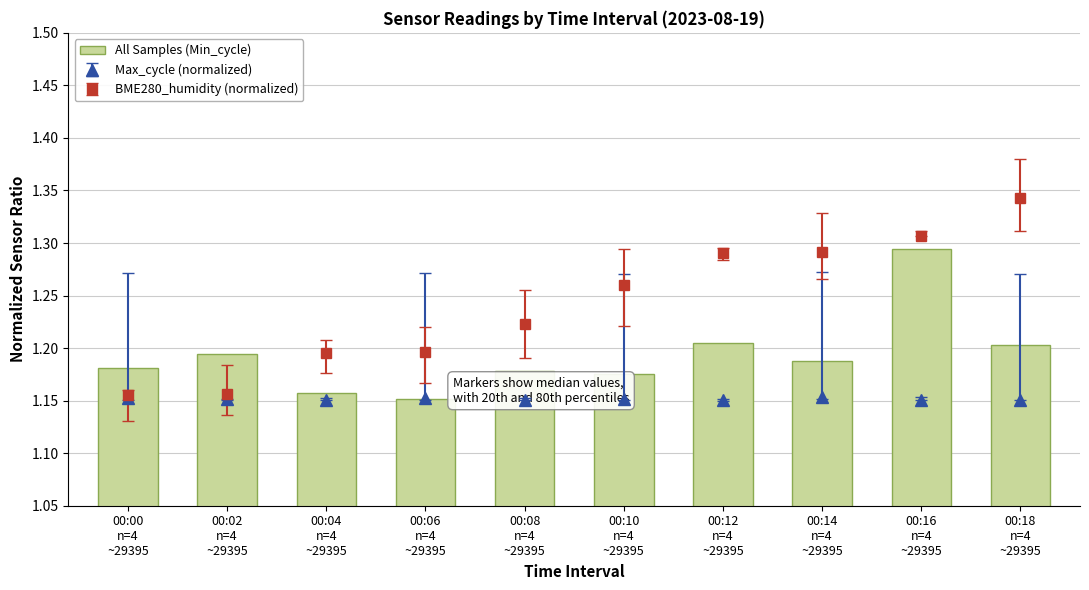

Reading left to right, extract all data points from this chart.

00:00
n=4
~29395=1.2	00:02
n=4
~29395=1.2	00:04
n=4
~29395=1.2	00:06
n=4
~29395=1.2	00:08
n=4
~29395=1.2	00:10
n=4
~29395=1.2	00:12
n=4
~29395=1.2	00:14
n=4
~29395=1.2	00:16
n=4
~29395=1.3	00:18
n=4
~29395=1.2